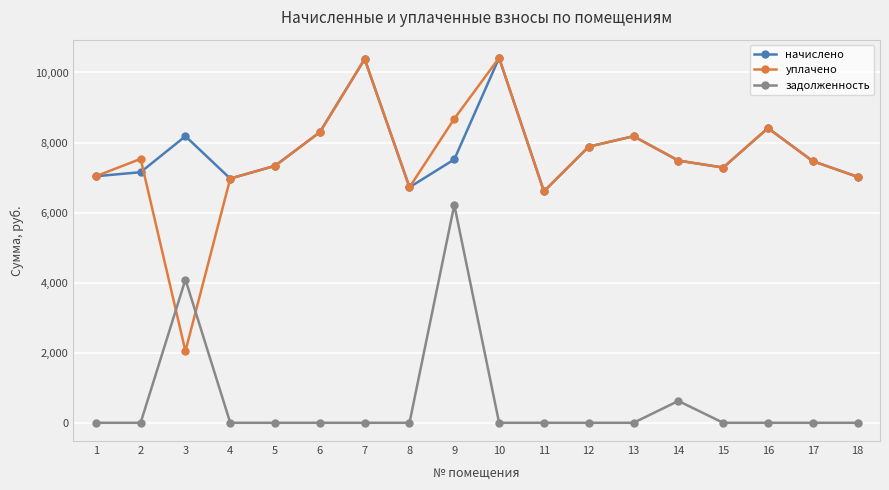

Is it true that уплачено equals 1534.2 at 4?

False